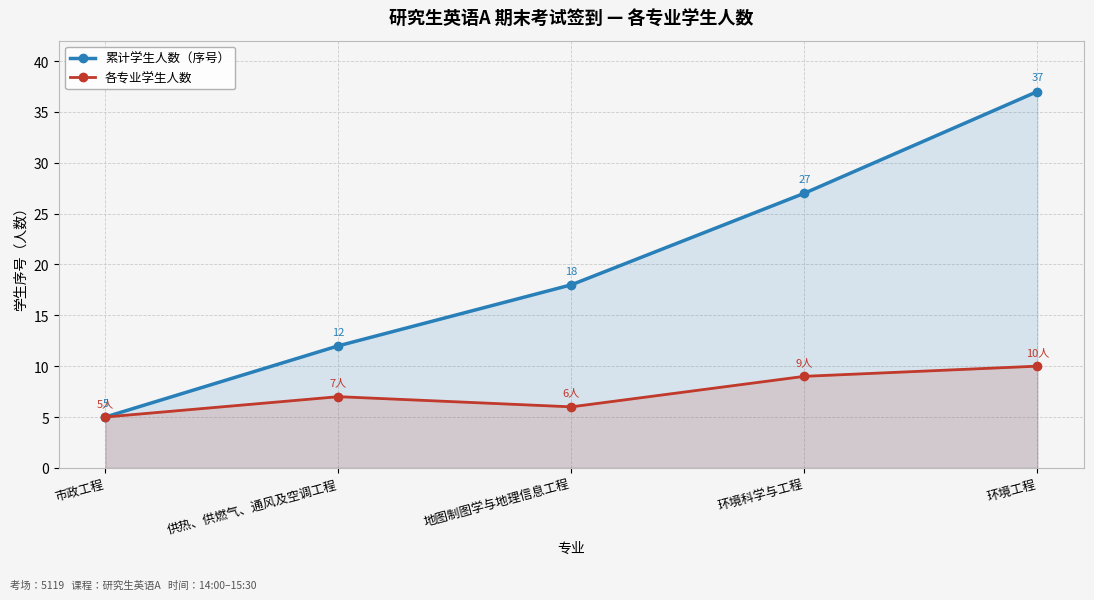

True or false: 各专业学生人数 has a value of 5 at 市政工程.

True